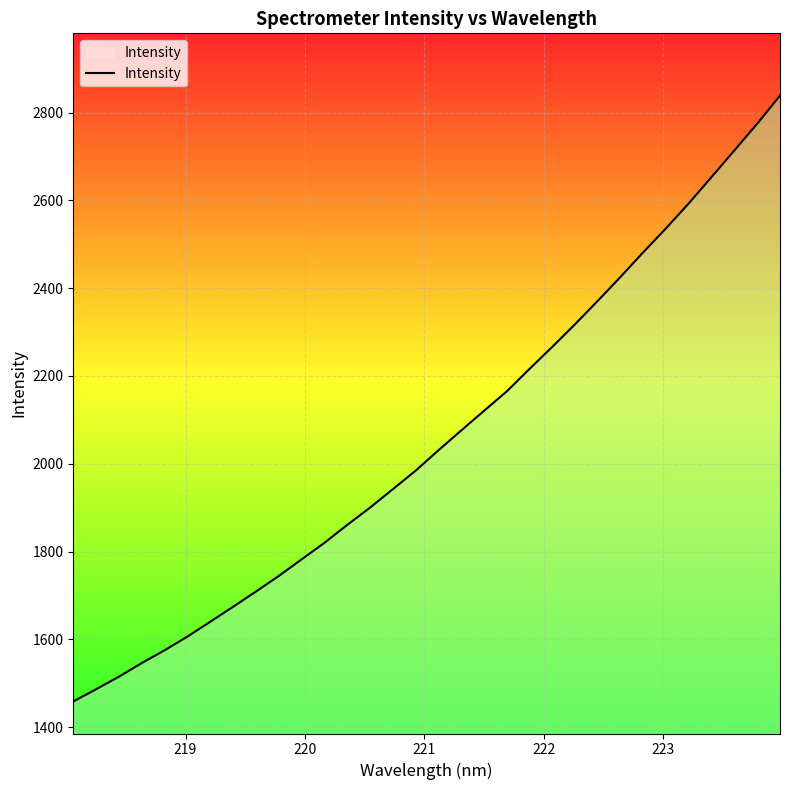

What is the greatest value displayed?

2838.8